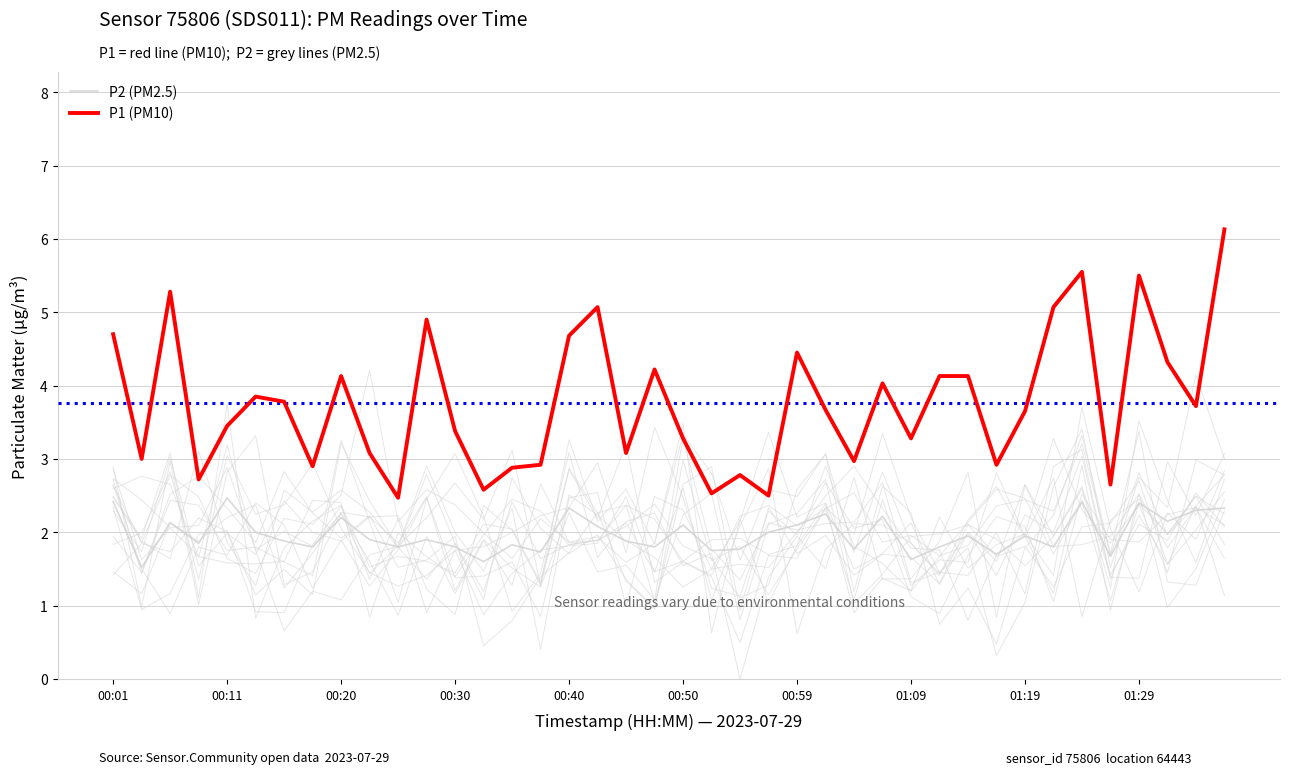

List the series in order of their overall mean, highest first.

P1 (PM10), P2 (PM2.5)